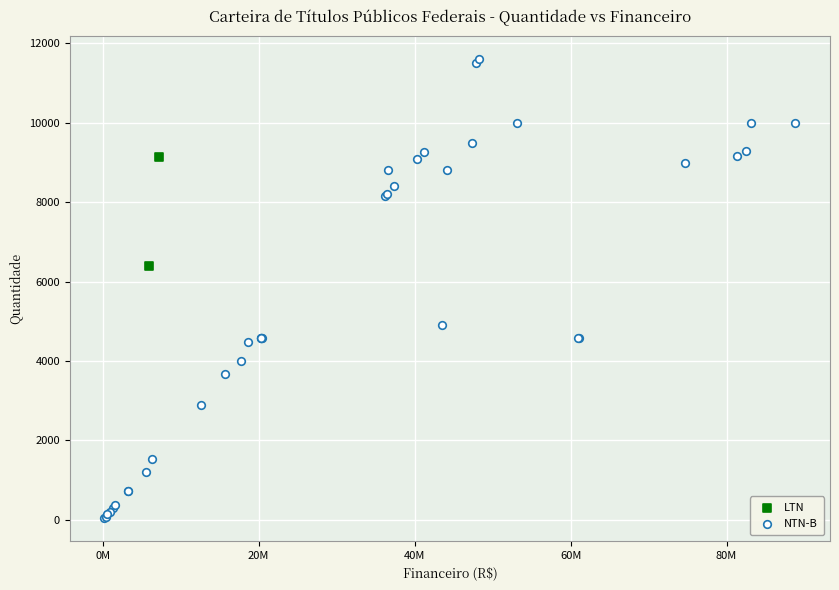

What are all the series names shown in the legend?

LTN, NTN-B